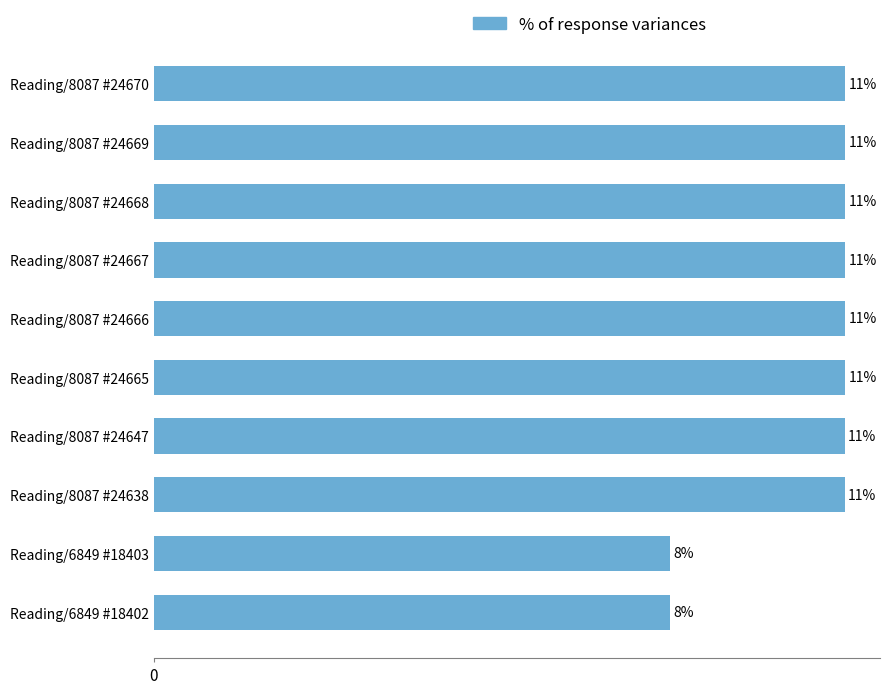

How many values exceed 10?

8